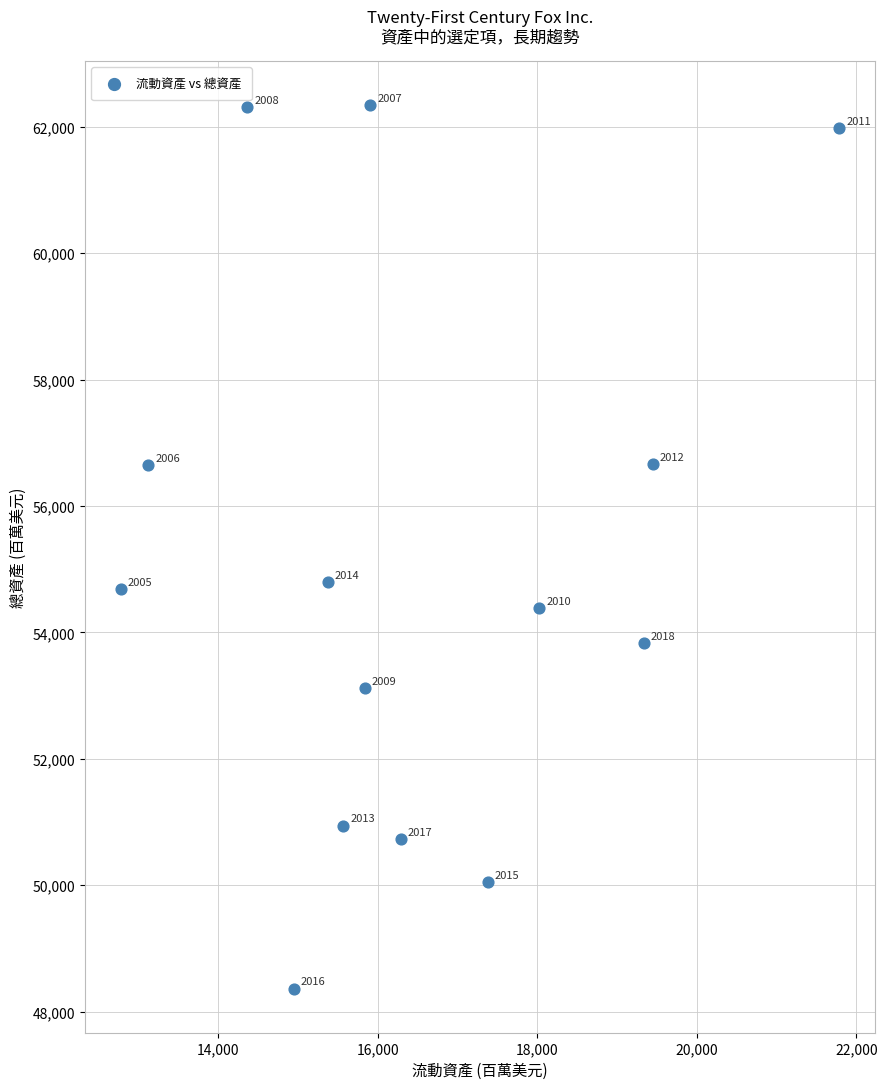

What is the range of X values (max minus min)?

9005